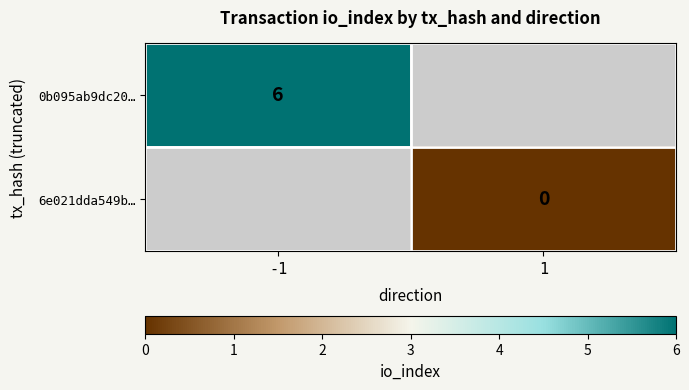

What is the greatest value displayed?

6.0